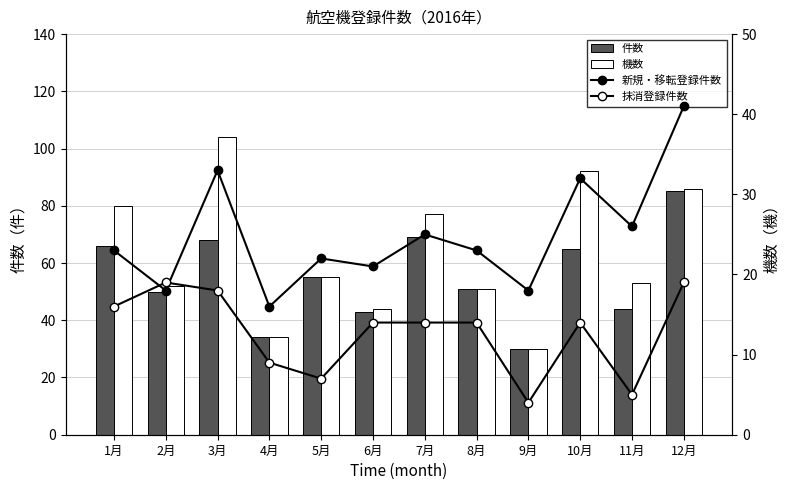

The value of 件数 at 5月 is 80. True or false?

False